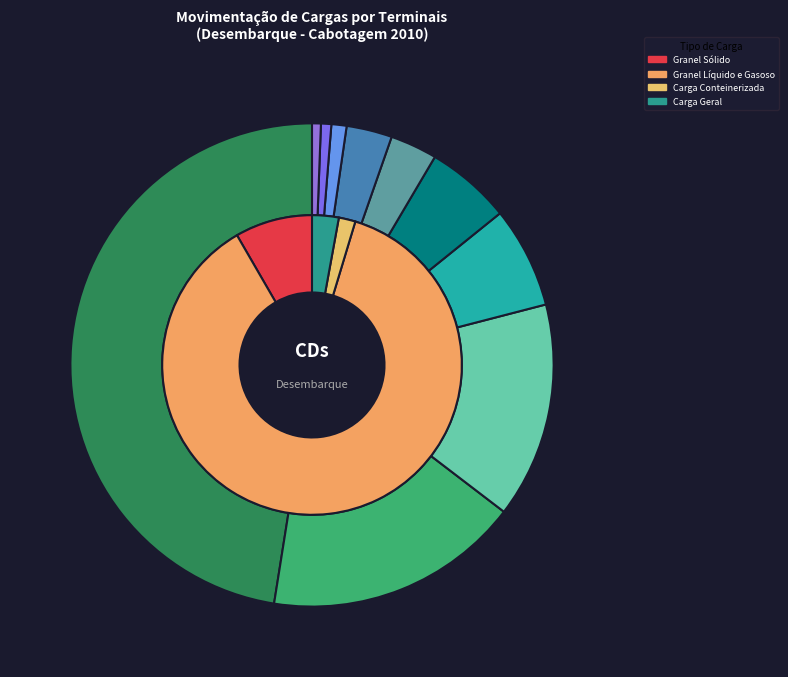

The Portocel slice represents 0% of the pie. True or false?

True